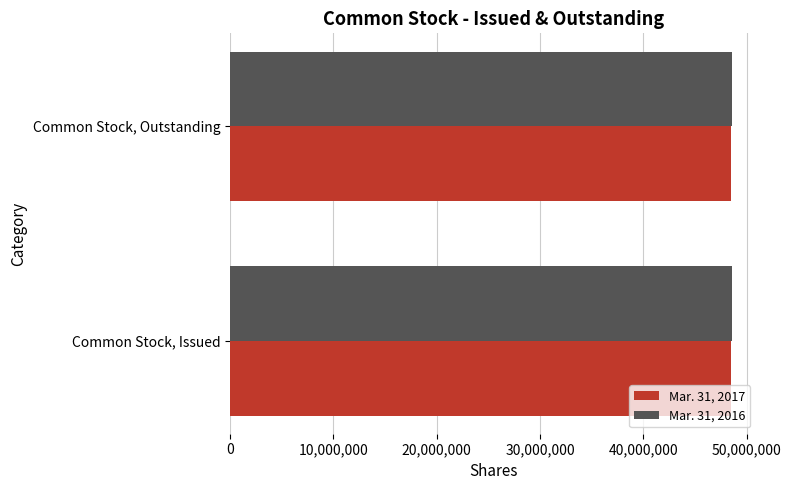

What is the total value across all series at Common Stock, Issued?

96980111